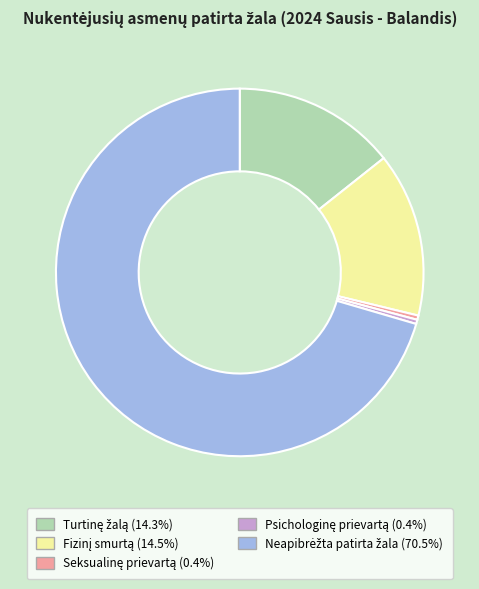

Does any single category account for the majority?

Yes